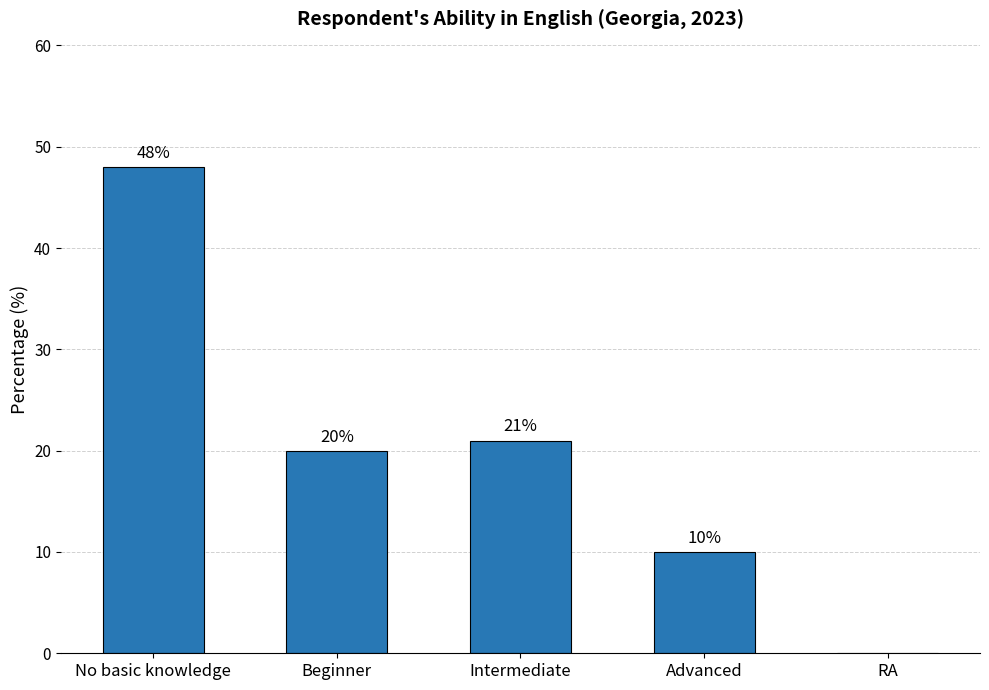

True or false: the data shows 10 at Beginner.

False